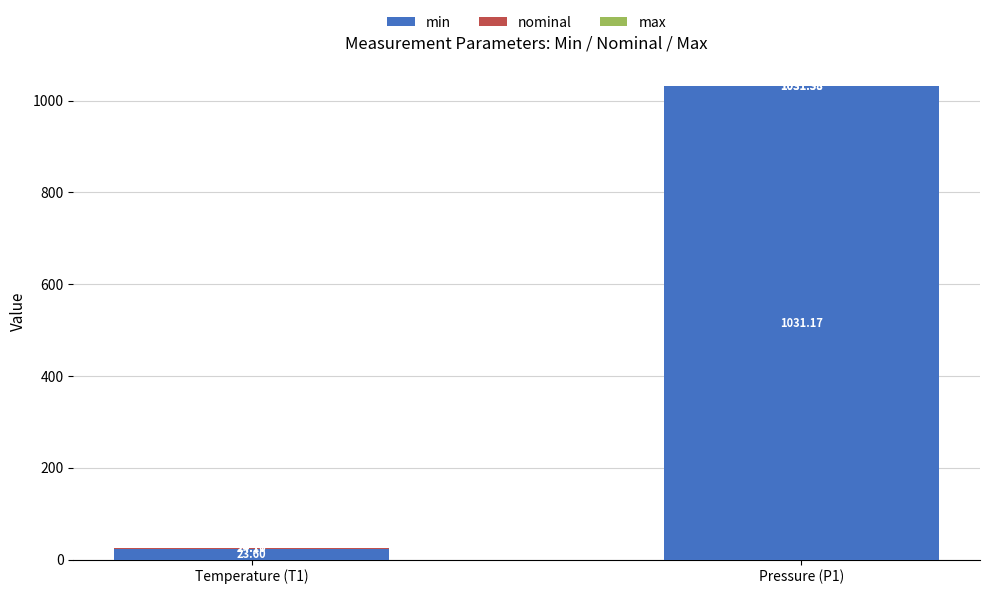

At which category is the sum across all series the highest?

Pressure (P1)